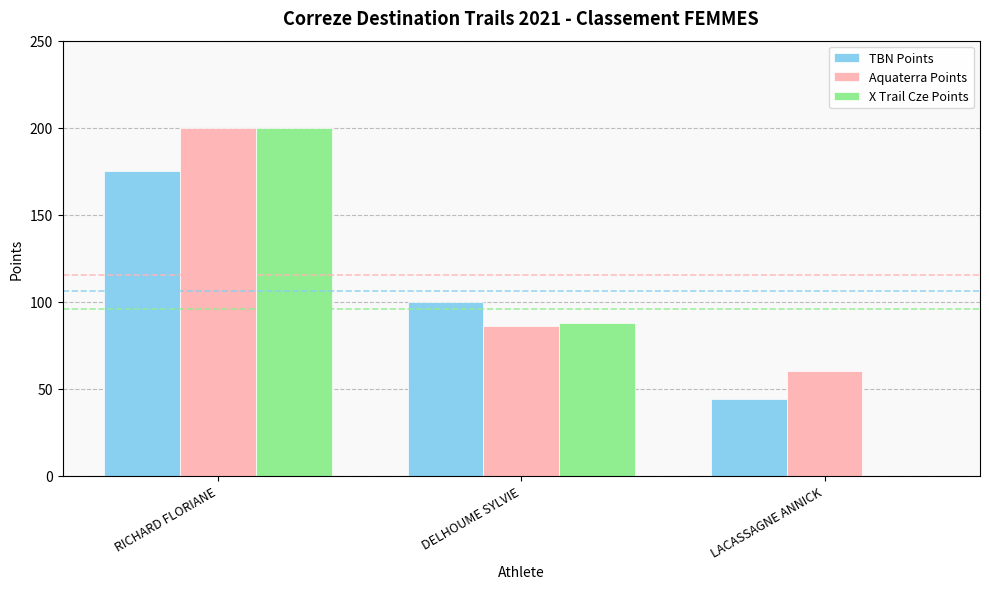

What is the sum of all Aquaterra Points values?

346